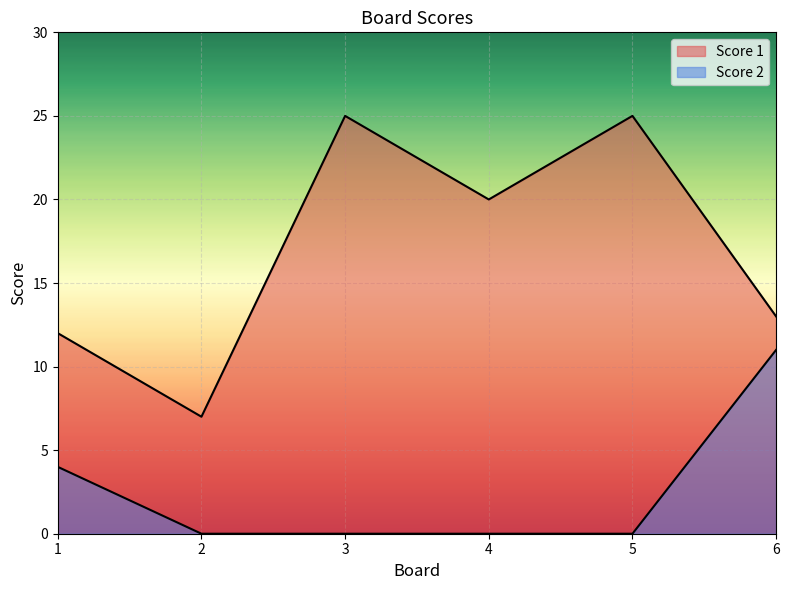

List the labels in order of Score 1 value, smallest first.

2, 1, 6, 4, 3, 5